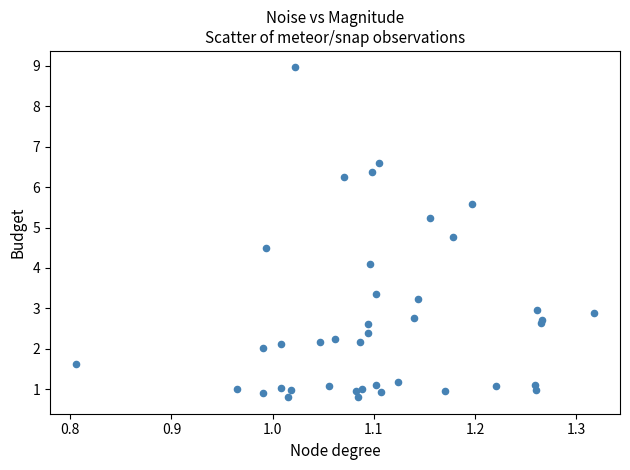

What Y value in the scatter plot is closest to 4?

4.1